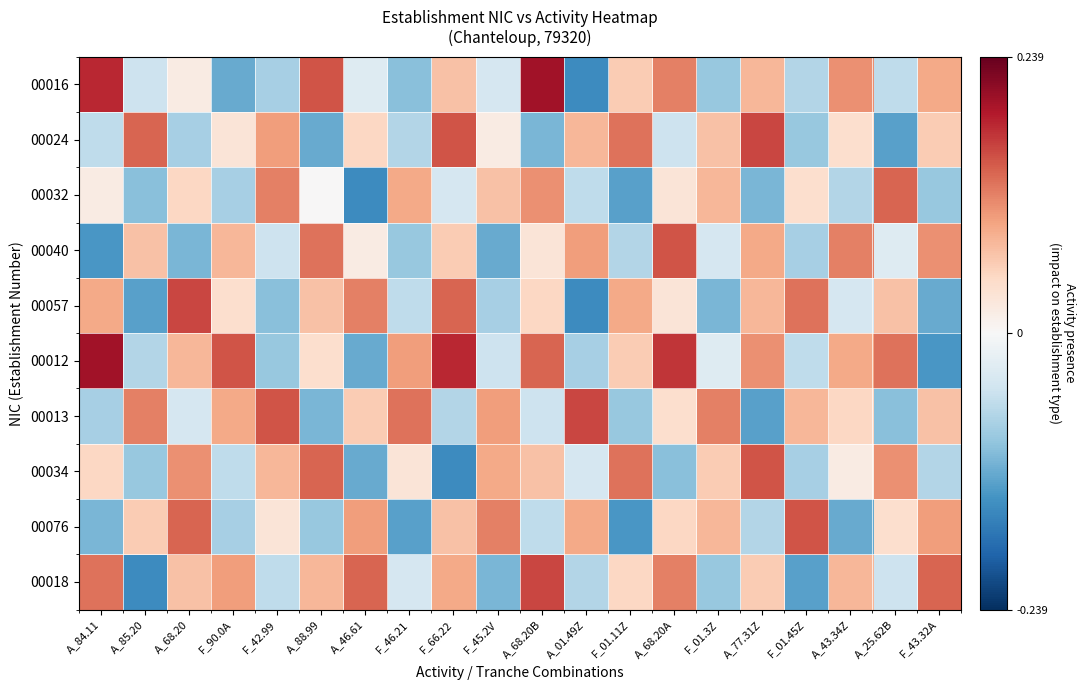

Which label corresponds to the smallest value in the chart?

A_01.49Z